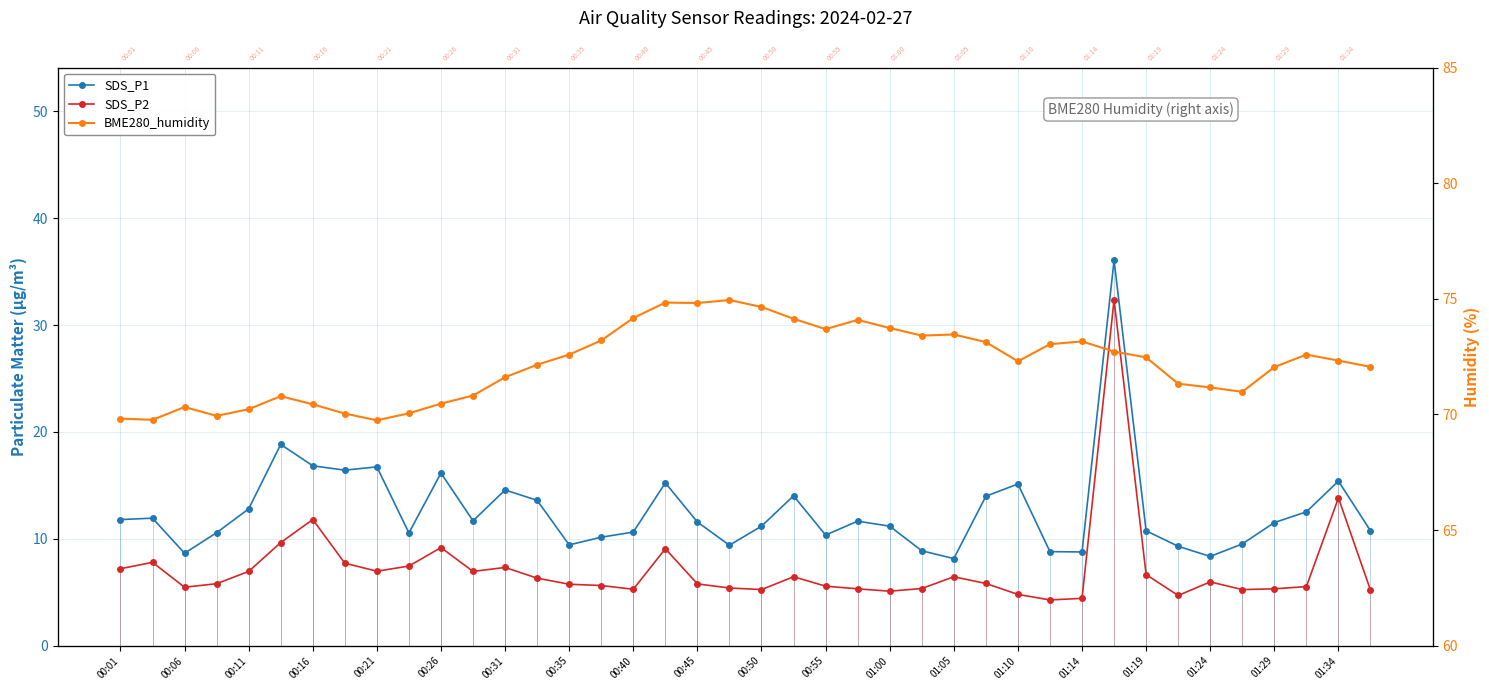

Is it true that SDS_P2 equals 5.3 at 25?

True